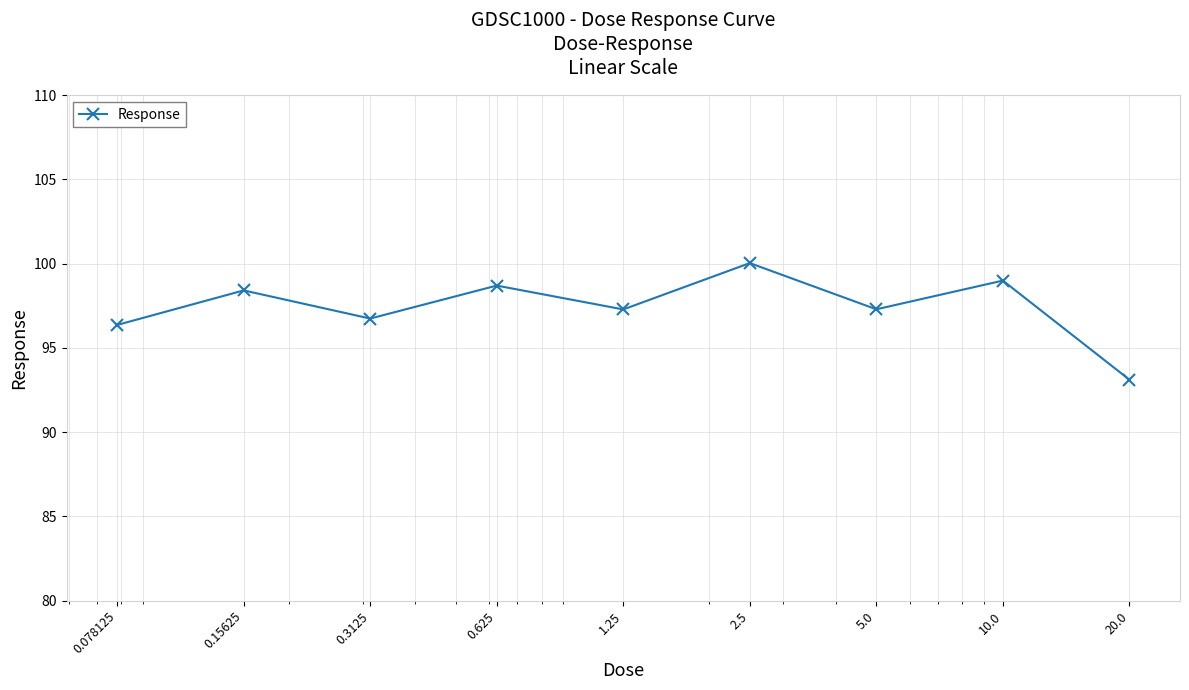

What is the sum of all values?

876.9